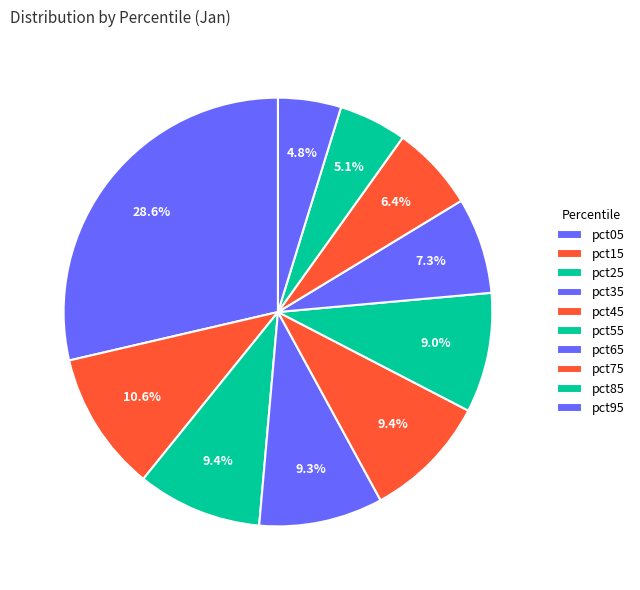

How many segments does this pie chart have?

10